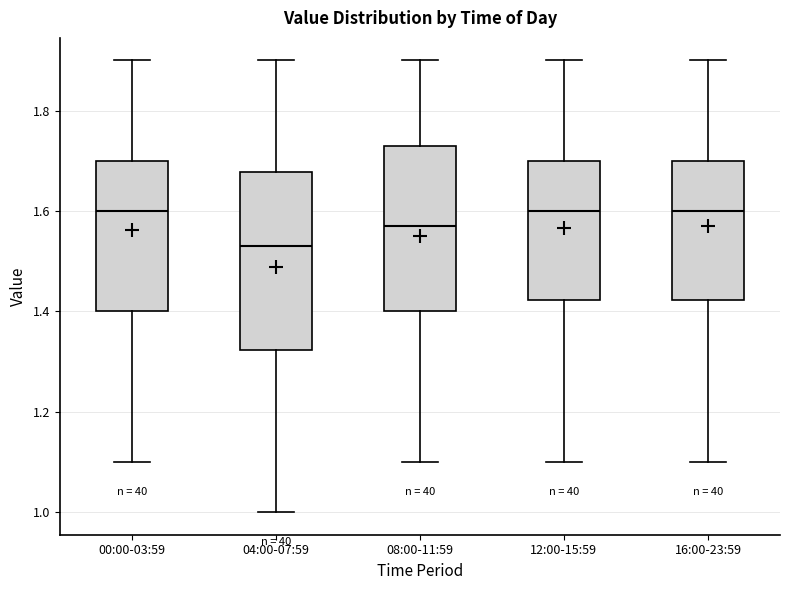

Where is the upper edge of the box for 08:00-11:59 on the y-axis? The values are not printed on the chart, so give them approximately, as read against the axis.

1.74